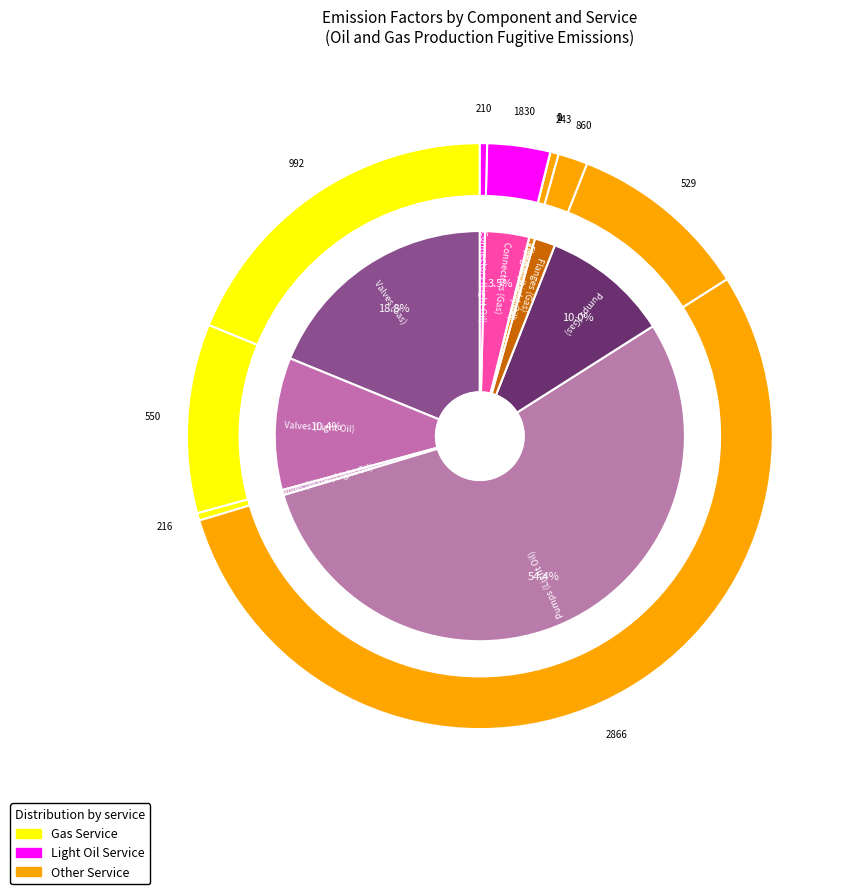

Is the sum of Connectors (Gas) and Flanges (Gas) greater than half?

No